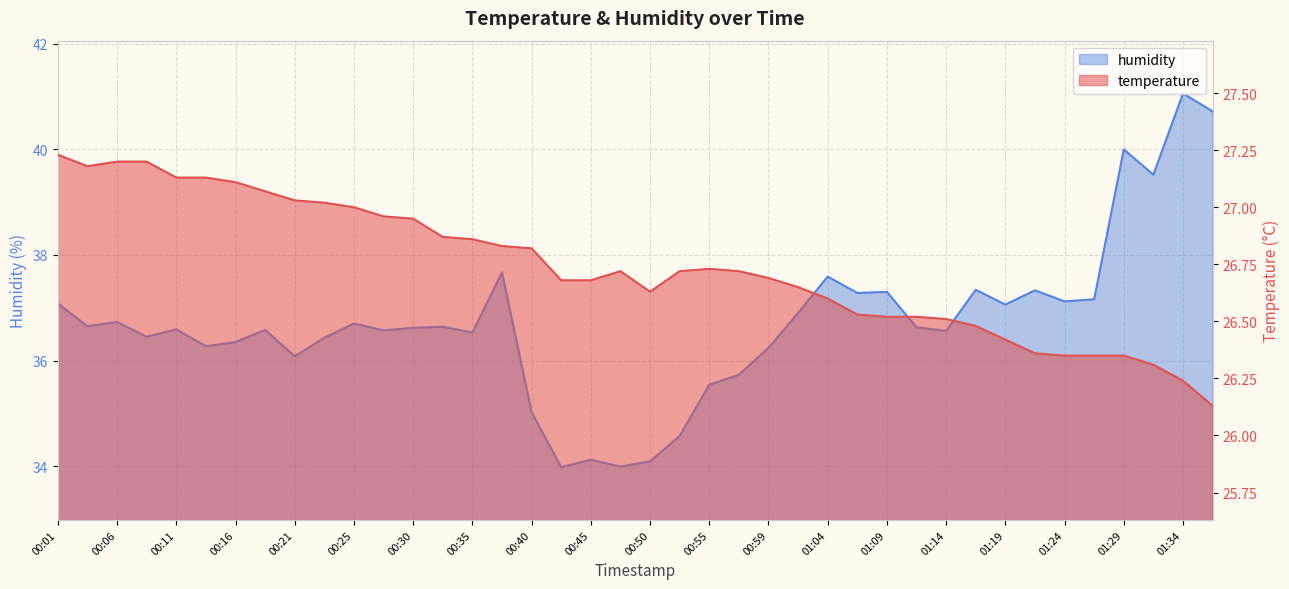

What is the label of the 5th point from the left?

00:11